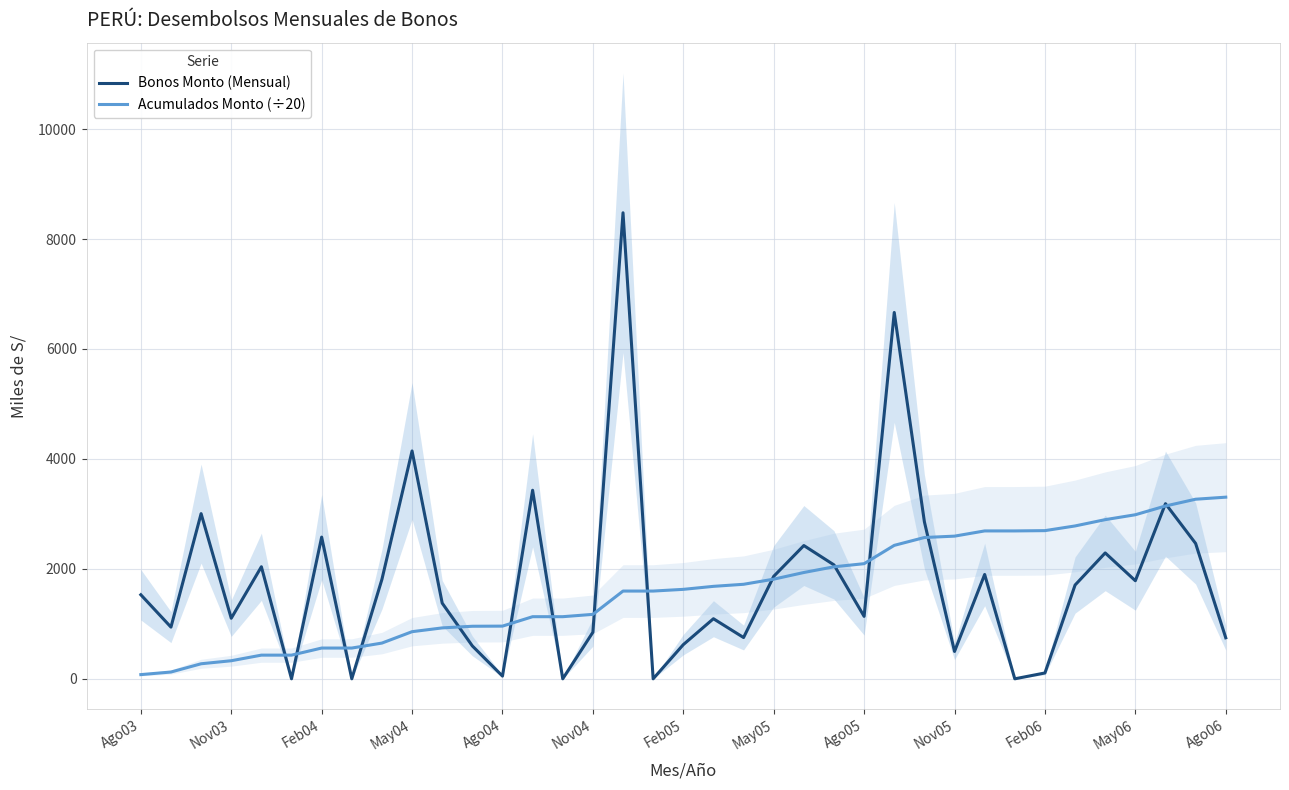

How many lines are shown in the chart?

2